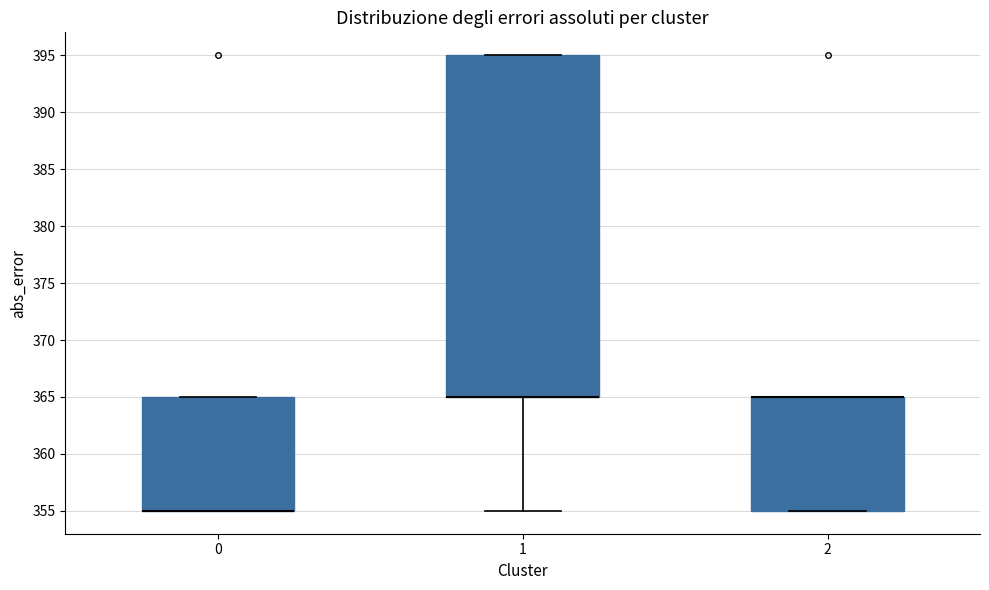

Which box is the tallest, from its lower edge to its upper edge?

1